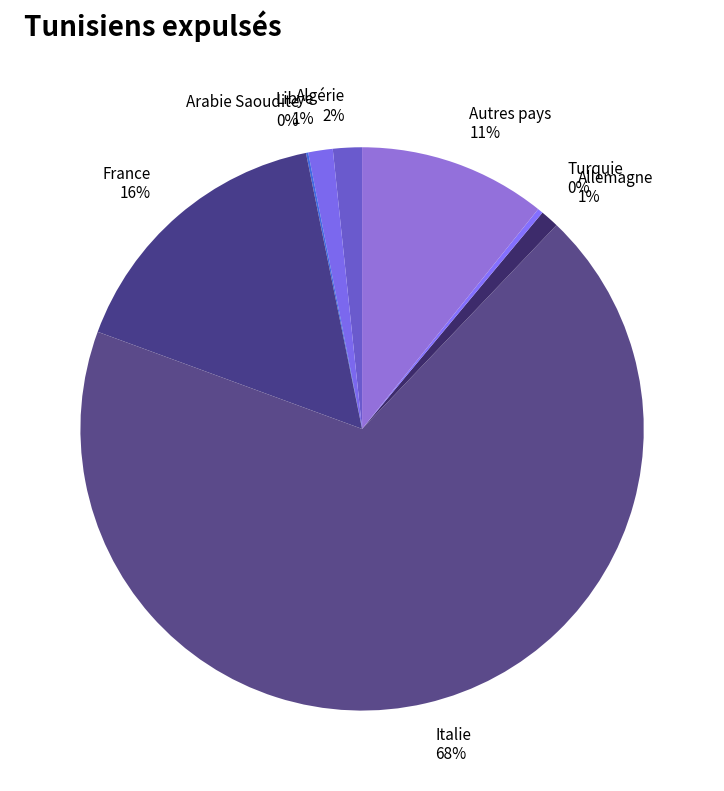

Combined, do Libye and Autres pays account for over 50%?

No